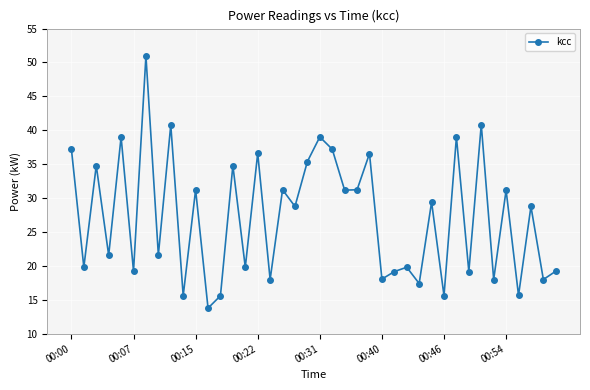

What is the maximum value shown in the chart?

51.0